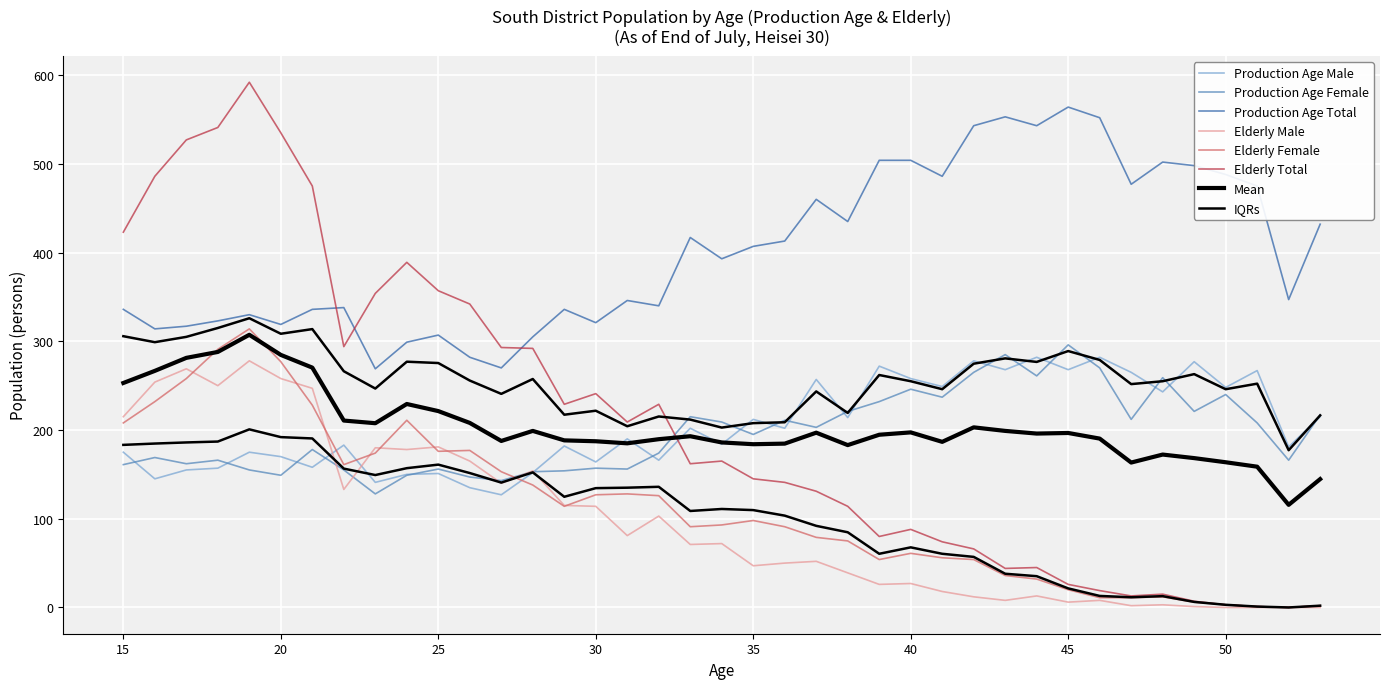

Reading right to left, extract all data points from this chart.

Production Age Male: 53=215	52=181	51=267	50=248	49=277	48=243	47=265	46=282	45=268	44=282	43=268	42=278	41=249	40=258	39=272	38=214	37=257	36=202	35=212	34=184	33=202	32=166	31=190	30=164	29=182	28=152	27=127	26=135	25=151	24=150	23=141	22=183	21=158	20=170	19=175	18=157	17=155	16=145	15=175
Production Age Female: 53=217	52=166	51=208	50=240	49=221	48=259	47=212	46=270	45=296	44=261	43=285	42=265	41=237	40=246	39=232	38=221	37=203	36=211	35=195	34=209	33=215	32=174	31=156	30=157	29=154	28=153	27=143	26=147	25=156	24=149	23=128	22=155	21=178	20=149	19=155	18=166	17=162	16=169	15=161
Production Age Total: 53=432	52=347	51=475	50=488	49=498	48=502	47=477	46=552	45=564	44=543	43=553	42=543	41=486	40=504	39=504	38=435	37=460	36=413	35=407	34=393	33=417	32=340	31=346	30=321	29=336	28=305	27=270	26=282	25=307	24=299	23=269	22=338	21=336	20=319	19=330	18=323	17=317	16=314	15=336
Elderly Male: 53=0	52=0	51=0	50=0	49=1	48=3	47=2	46=8	45=6	44=13	43=8	42=12	41=18	40=27	39=26	38=39	37=52	36=50	35=47	34=72	33=71	32=103	31=81	30=114	29=115	28=154	27=140	26=165	25=181	24=178	23=180	22=133	21=247	20=258	19=278	18=250	17=269	16=254	15=215
Elderly Female: 53=2	52=0	51=1	50=3	49=6	48=12	47=11	46=11	45=20	44=32	43=36	42=54	41=56	40=61	39=54	38=75	37=79	36=91	35=98	34=93	33=91	32=126	31=128	30=127	29=114	28=138	27=153	26=177	25=176	24=211	23=174	22=161	21=228	20=277	19=314	18=291	17=258	16=232	15=208
Elderly Total: 53=2	52=0	51=1	50=3	49=7	48=15	47=13	46=19	45=26	44=45	43=44	42=66	41=74	40=88	39=80	38=114	37=131	36=141	35=145	34=165	33=162	32=229	31=209	30=241	29=229	28=292	27=293	26=342	25=357	24=389	23=354	22=294	21=475	20=535	19=592	18=541	17=527	16=486	15=423